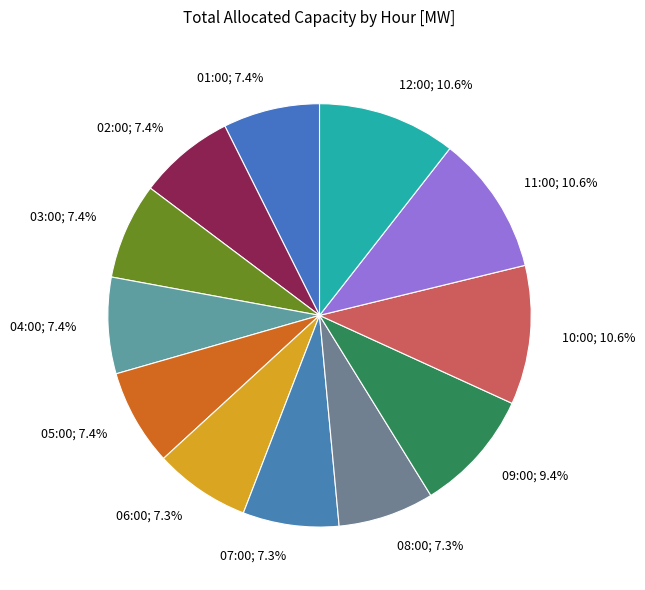

True or false: 07:00 accounts for 7% of the total.

True